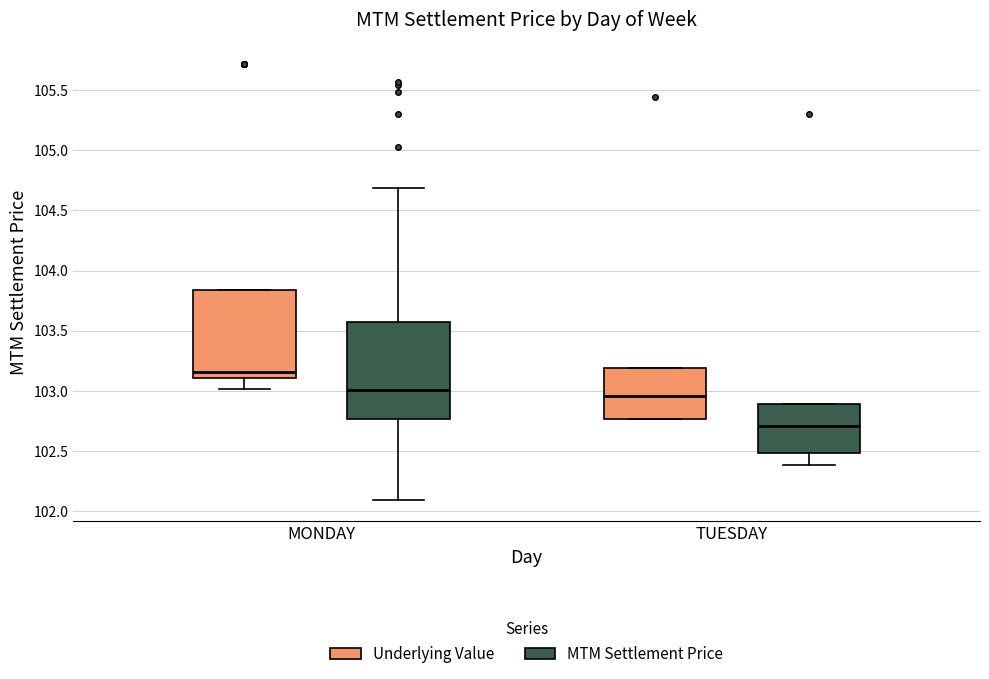

Which box has the highest median line?

MONDAY (Underlying Value)